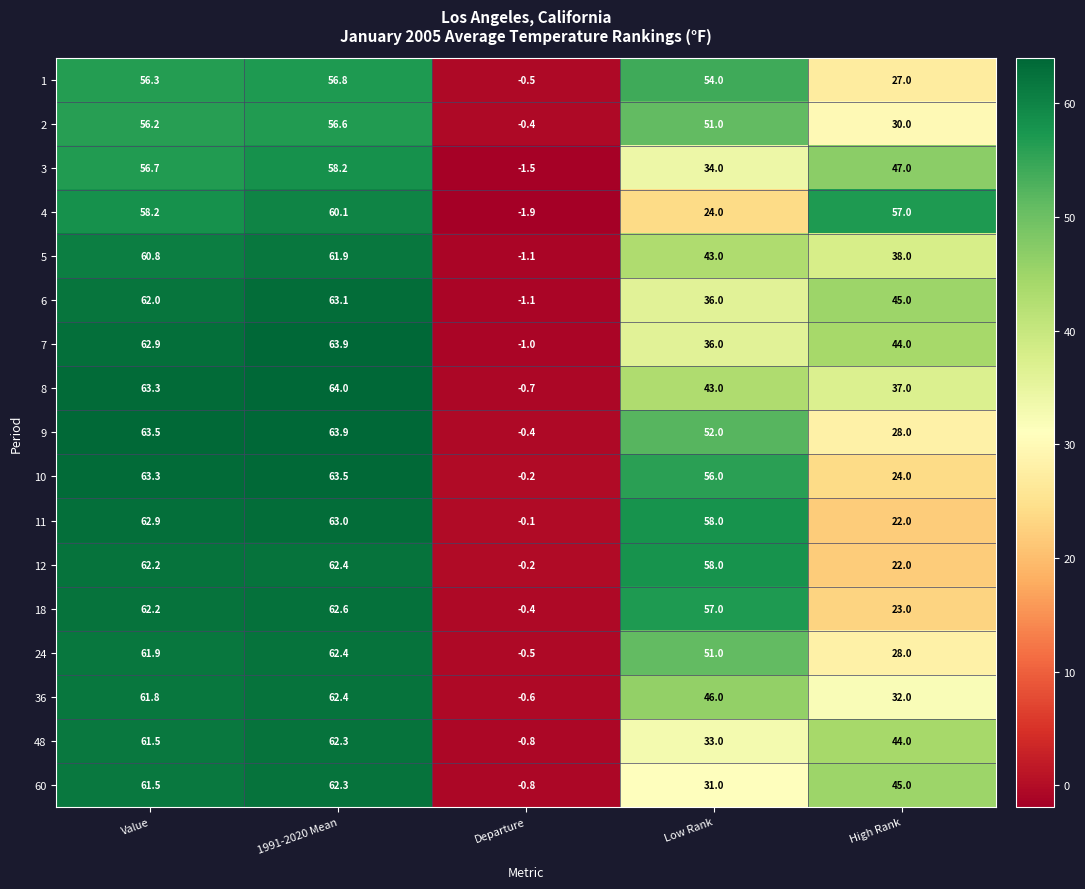

What is the spread (max minus min) of values at 1991-2020 Mean?

7.4